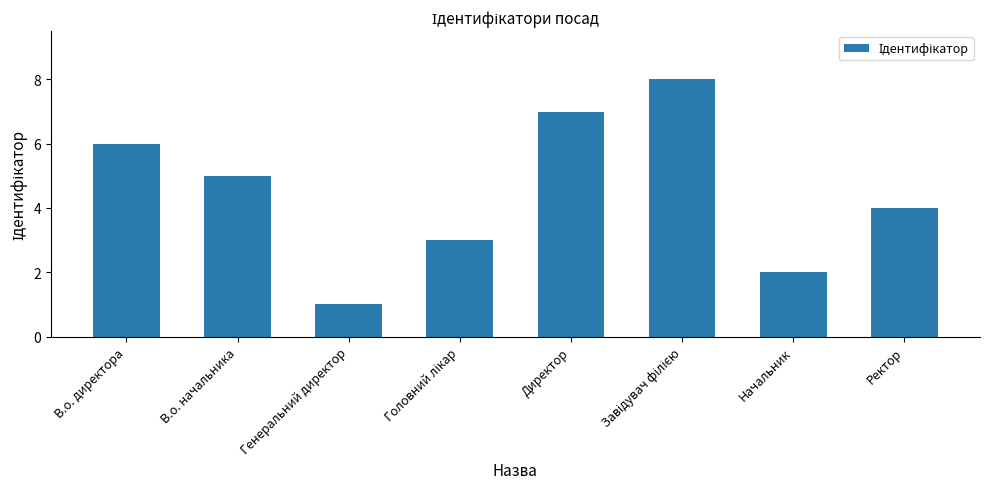

Approximately how many times larger is the value at Начальник compared to В.о. начальника?

0.4